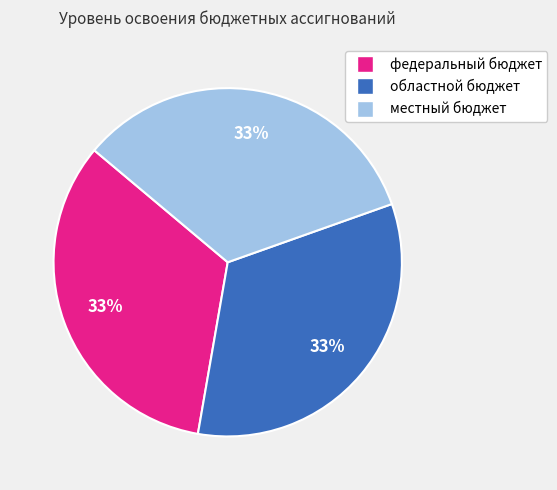

Approximately how many times larger is the value at федеральный бюджет compared to областной бюджет?

1.0